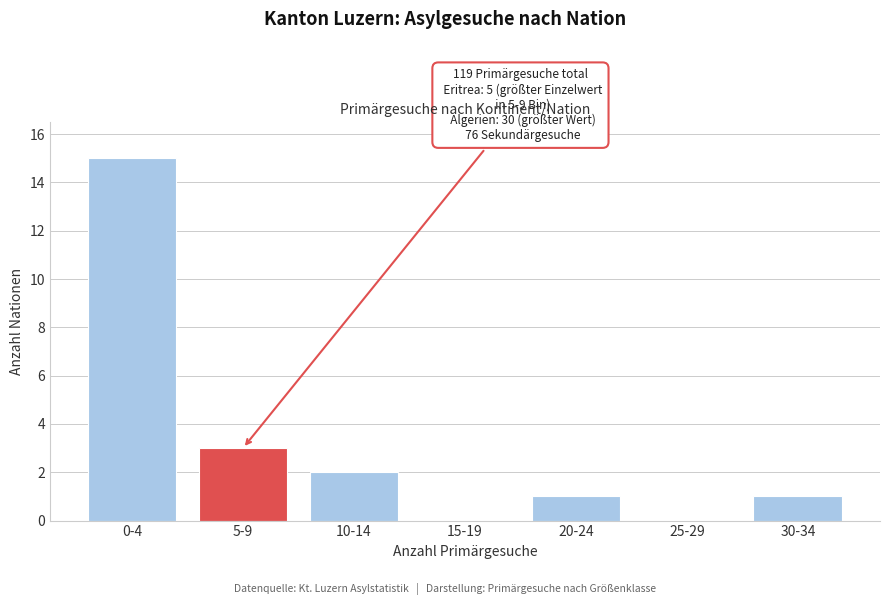

Reading left to right, extract all data points from this chart.

0-4=15	5-9=3	10-14=2	15-19=0	20-24=1	25-29=0	30-34=1